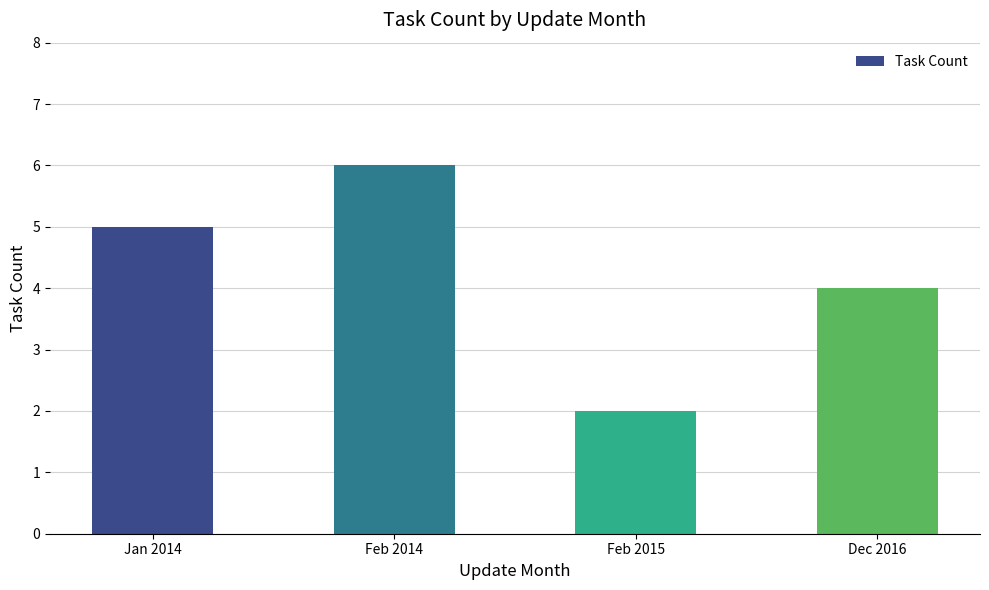

Is it true that the value at Feb 2015 is 1?

False